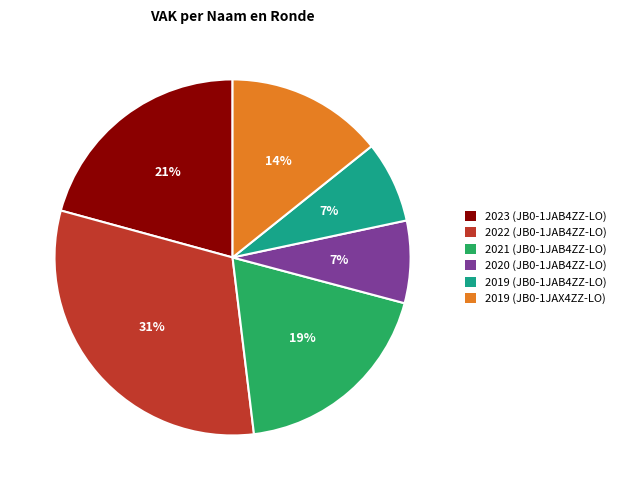

To the nearest percent, what is the difference between the 2022 (JB0-1JAB4ZZ-LO) and 2023 (JB0-1JAB4ZZ-LO) slice percentages?

10%